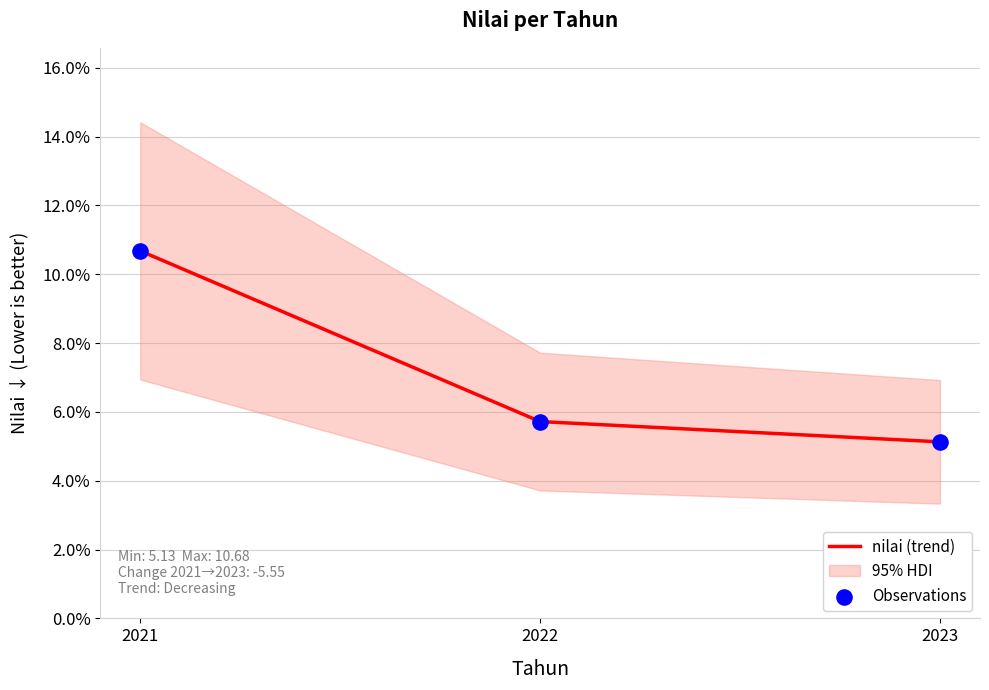

What are all the series names shown in the legend?

nilai (trend), Observations